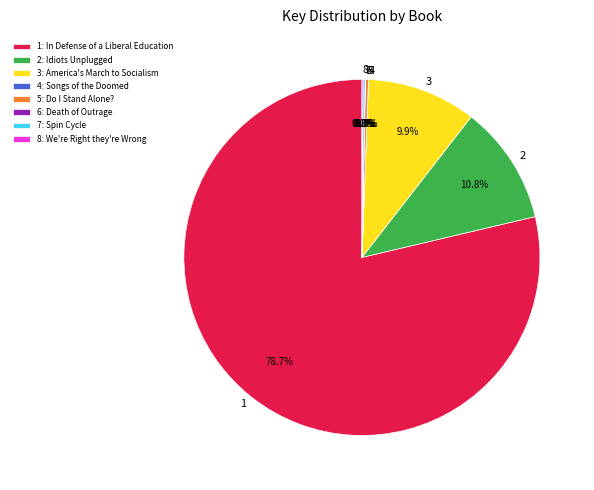

How much of the chart is everything except 3?

90.1%